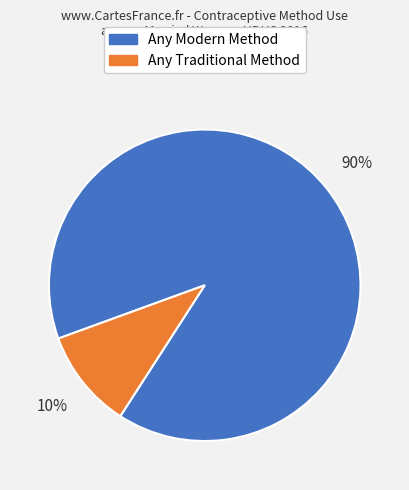

Combined, do Any Traditional Method and Any Modern Method account for over 50%?

Yes